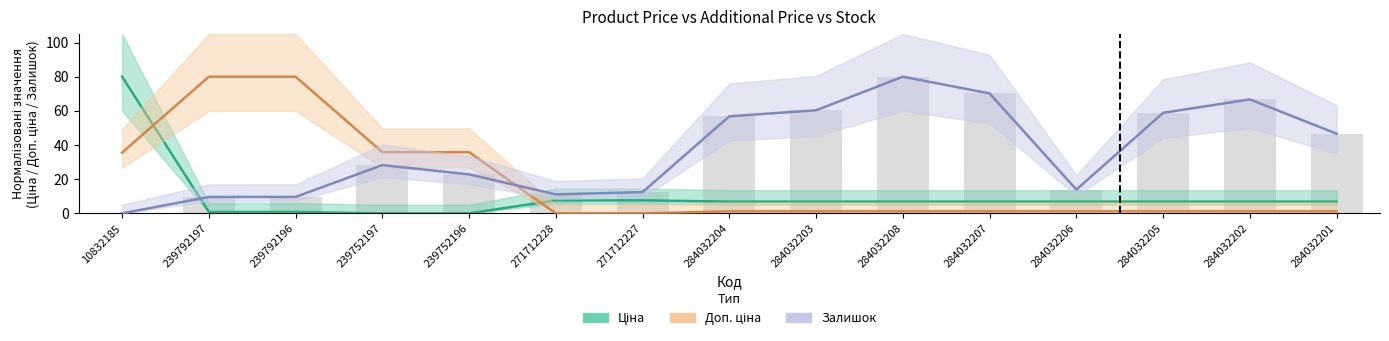

How many values in the Залишок series are below 28?

7